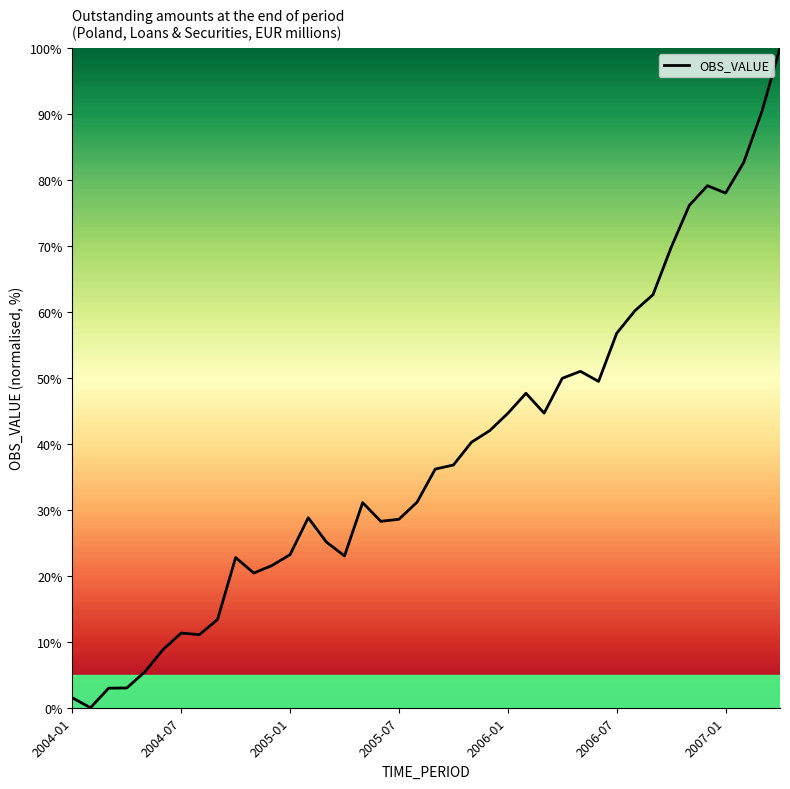

What is the greatest value displayed?

100.0